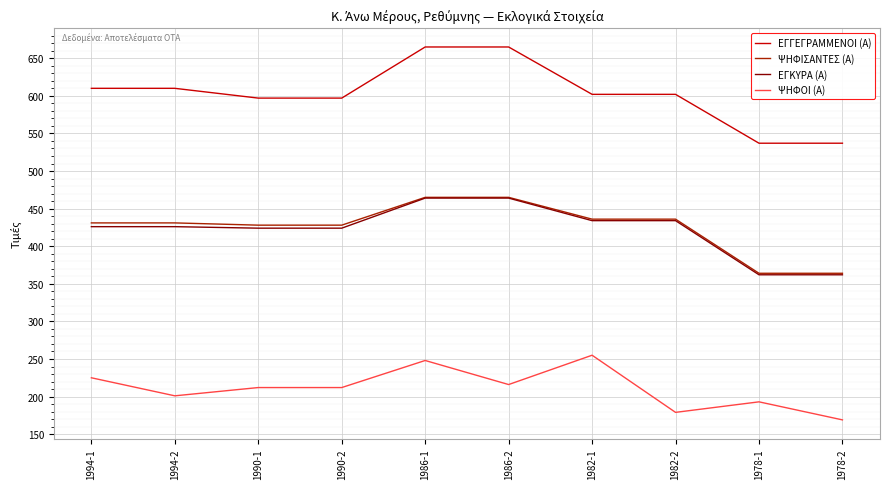

The ΕΓΓΕΓΡΑΜΜΕΝΟΙ (Α) series shows 841 at 1994-2. True or false?

False